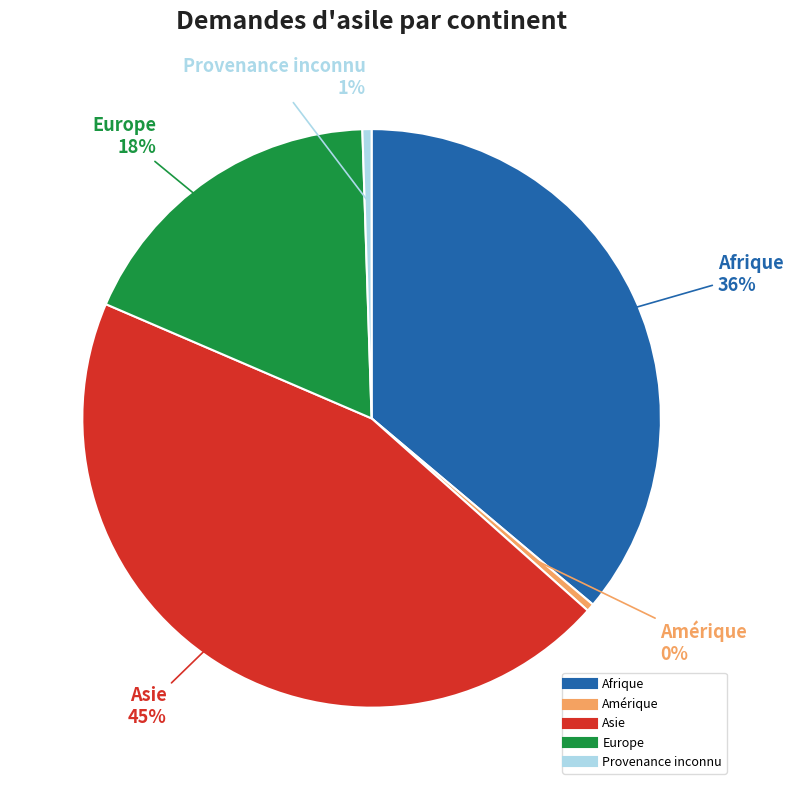

To the nearest percent, what is the average slice percentage?

20%